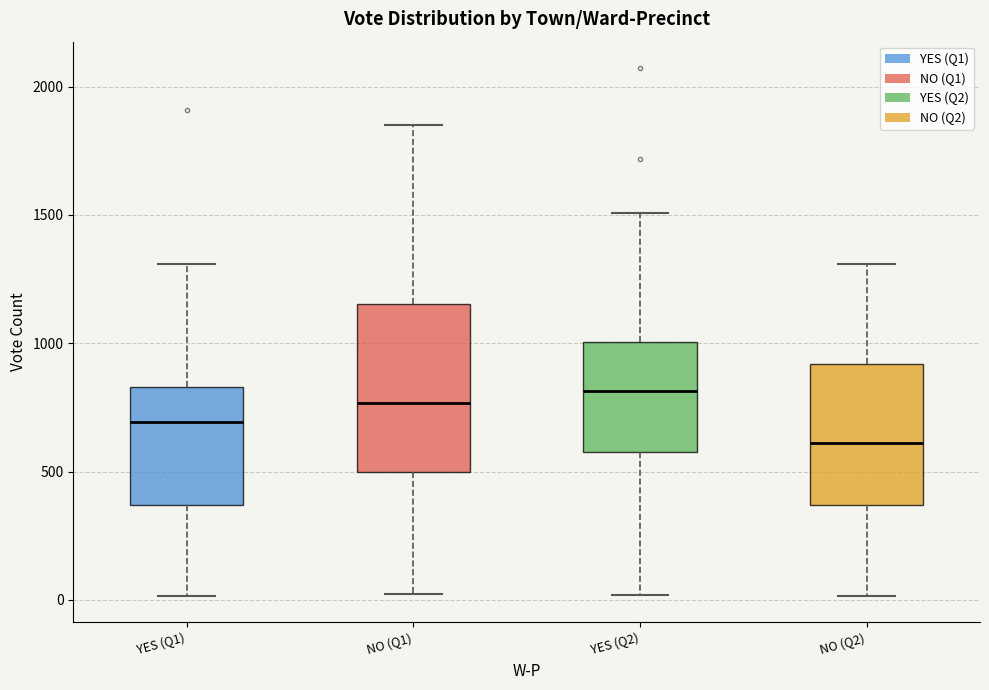

Which box is the tallest, from its lower edge to its upper edge?

NO (Q1)